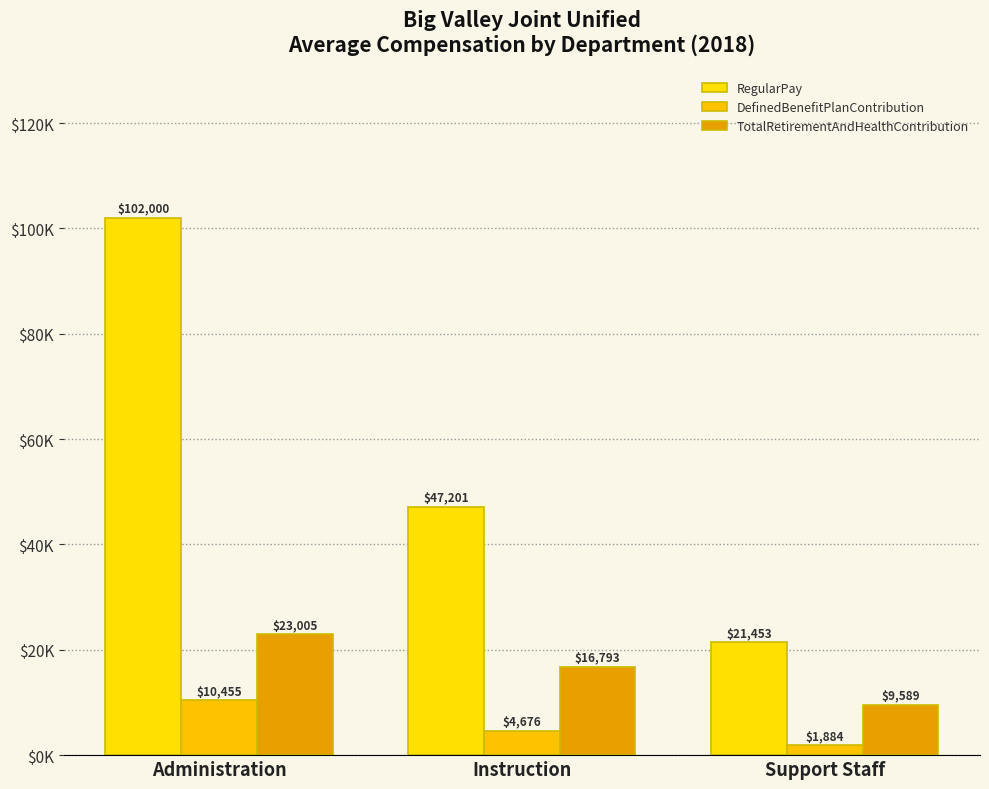

What is the value of the DefinedBenefitPlanContribution bar at the 3rd from the left?

1884